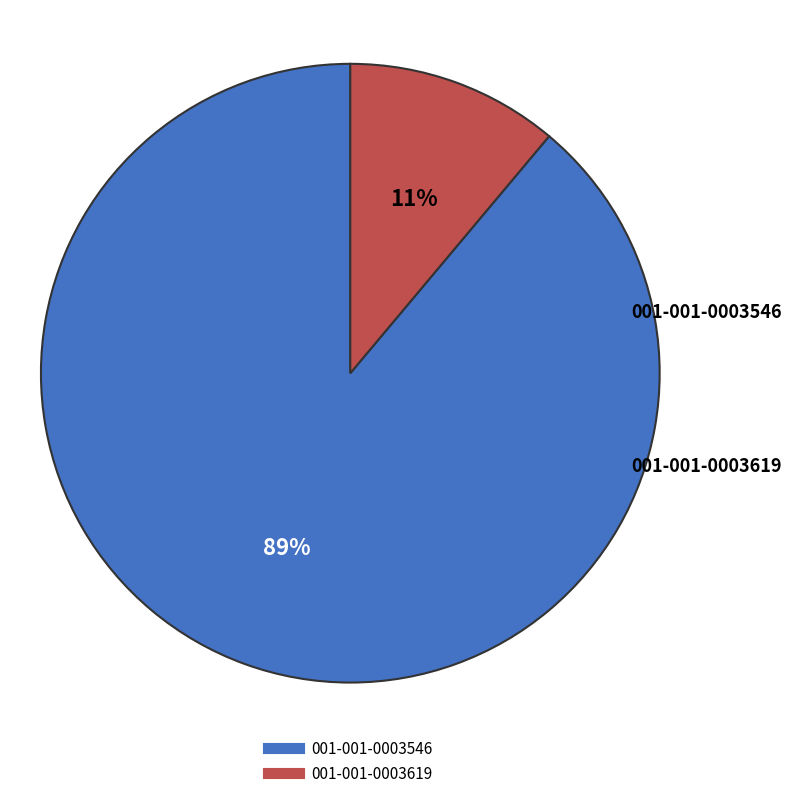

Is it true that 001-001-0003546 is 89% of the pie?

True